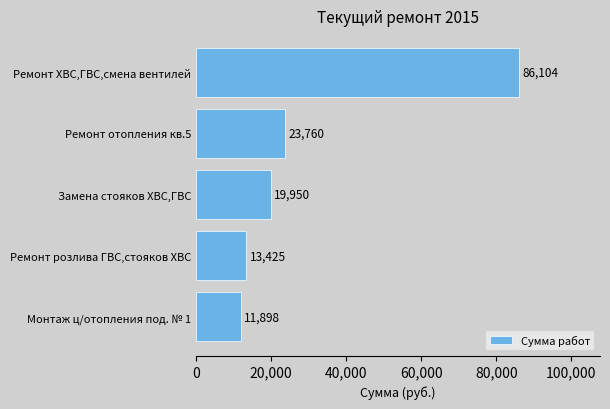

Rank the categories by value from highest to lowest.

Ремонт ХВС,ГВС,смена вентилей, Ремонт отопления кв.5, Замена стояков ХВС,ГВС, Ремонт розлива ГВС,стояков ХВС, Монтаж ц/отопления под. № 1